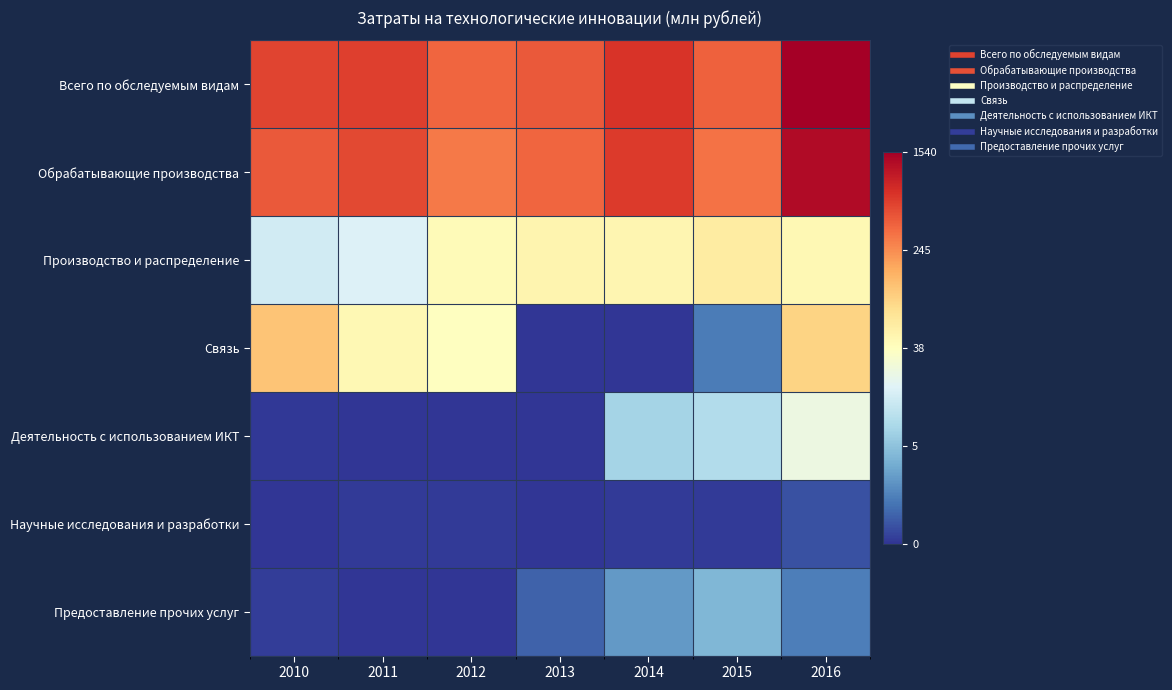

What is the total value across all series at 2012?

19.1